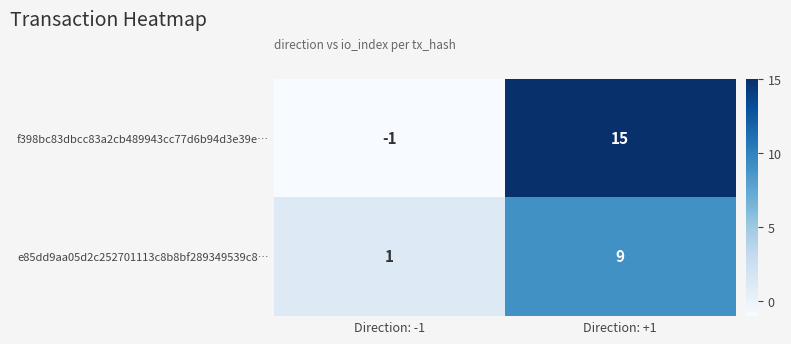

True or false: e85dd9aa05d2c252701113c8b8bf289349539c8… has a value of 1 at Direction: -1.

True